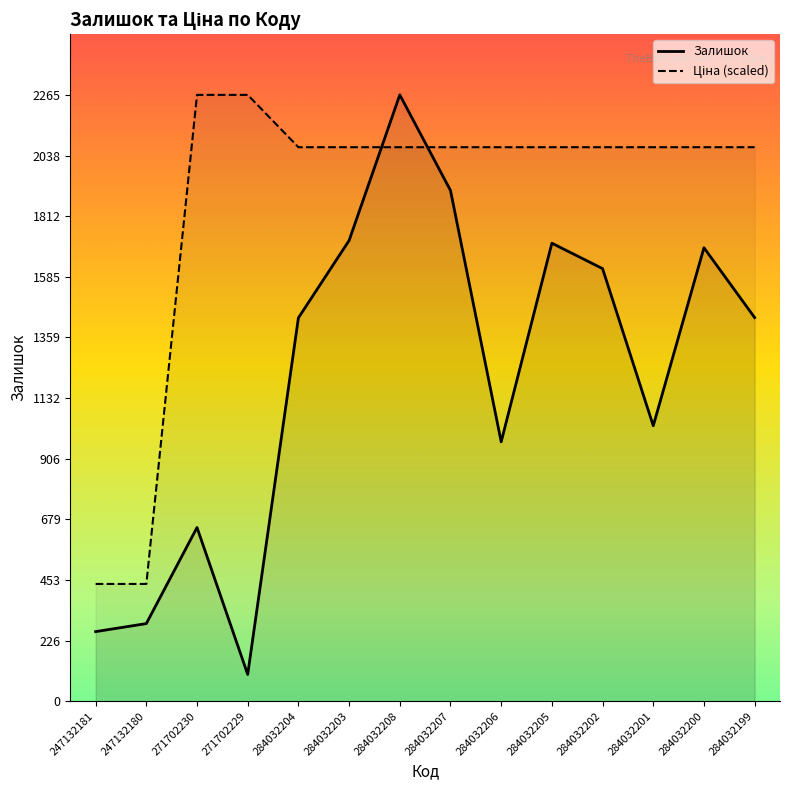

Which has a higher value, 284032202 or 271702230?

284032202